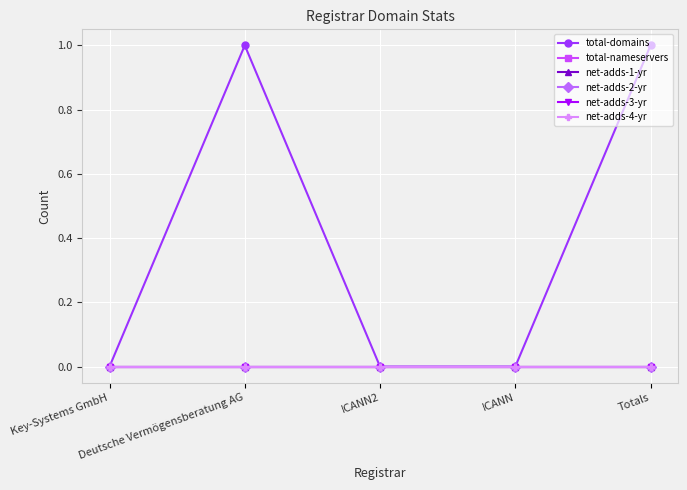

True or false: net-adds-2-yr has more than 0 points higher than both neighbors.

False